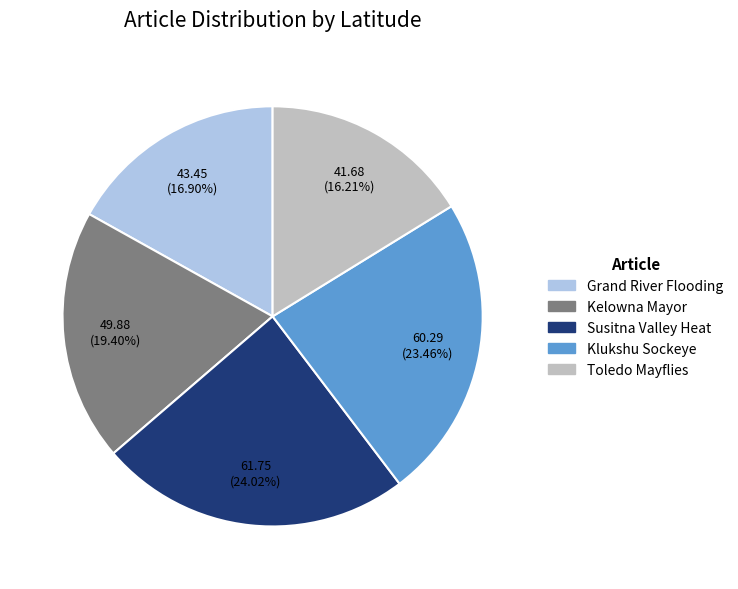

Does any single category account for the majority?

No